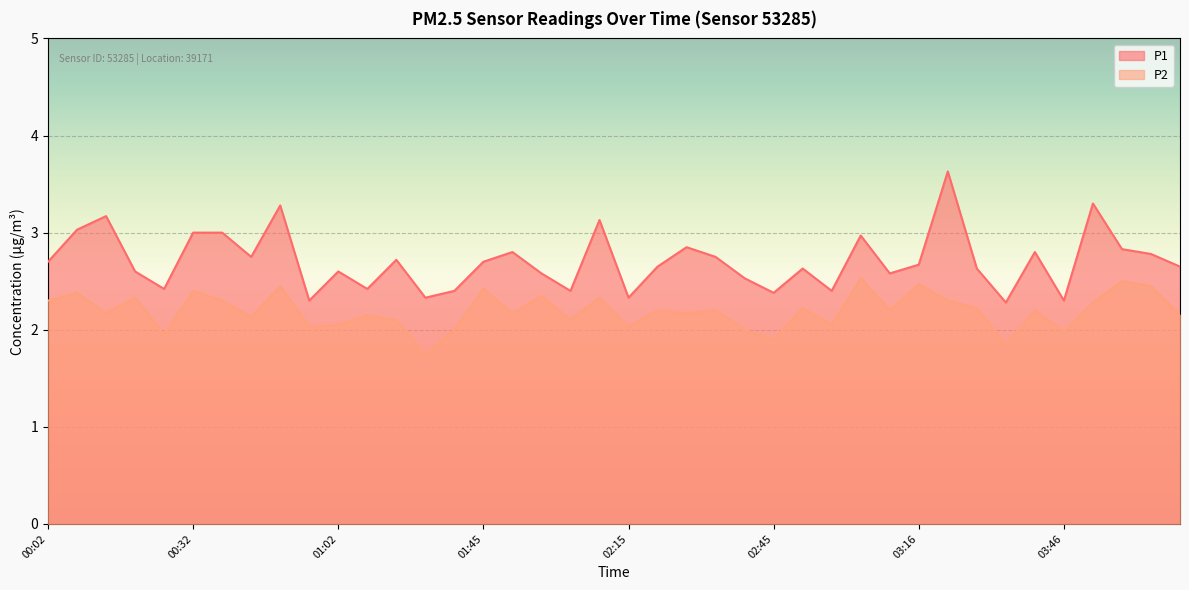

Which series has the largest total across all categories?

P1